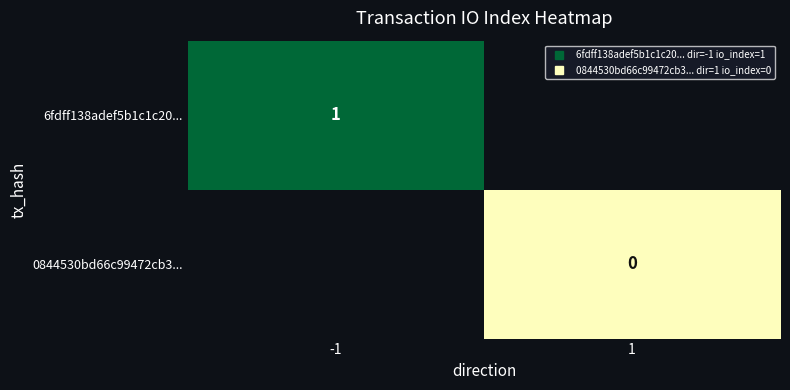

Which series has the largest range (max minus min)?

6fdff138adef5b1c1c20...